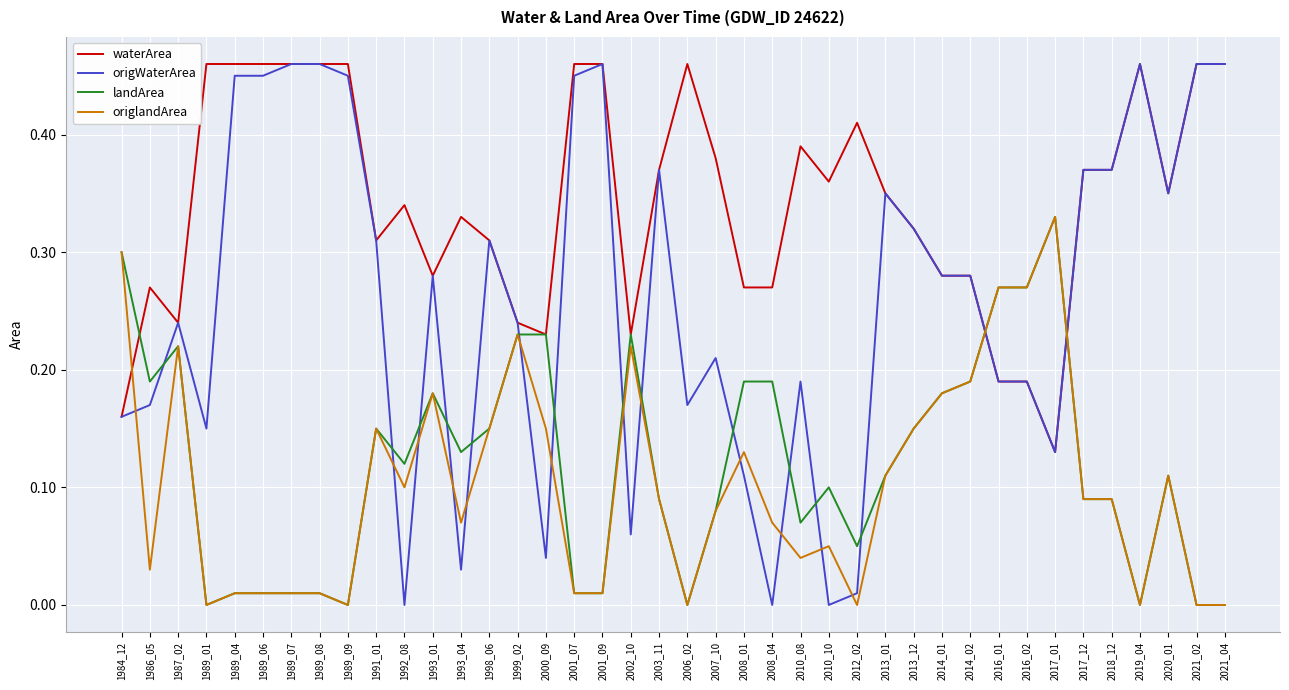

True or false: waterArea has more than 2 points higher than both neighbors.

True